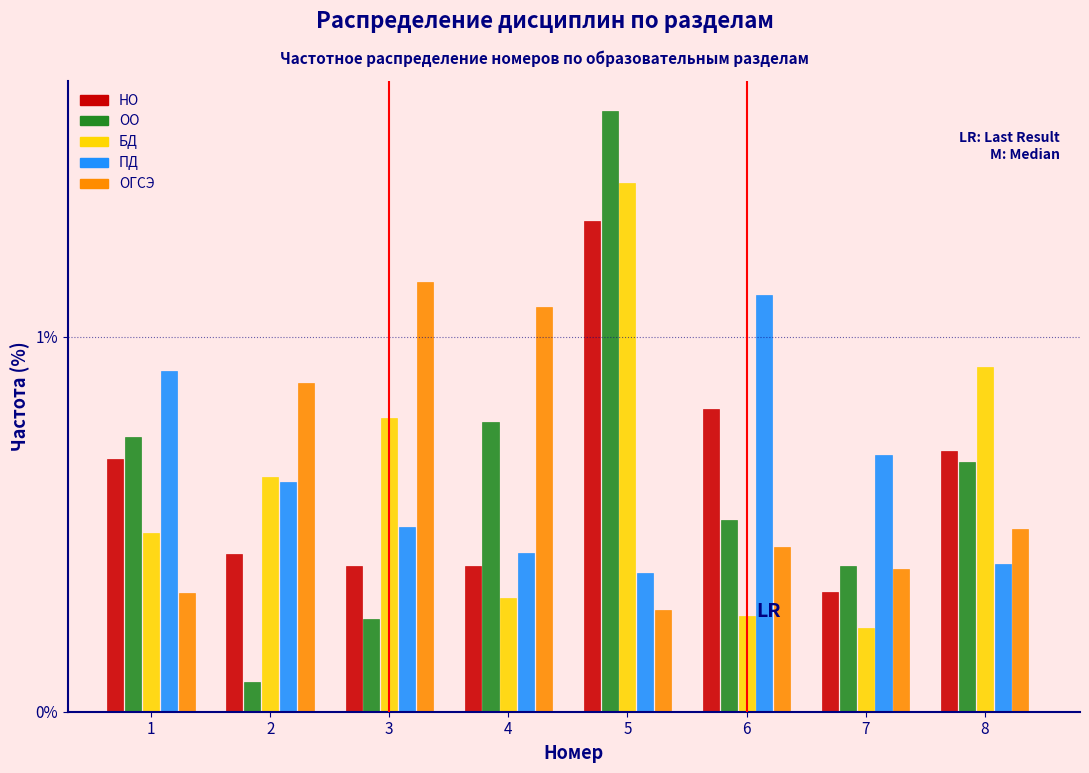

What is the sum of all БД values?

5.0